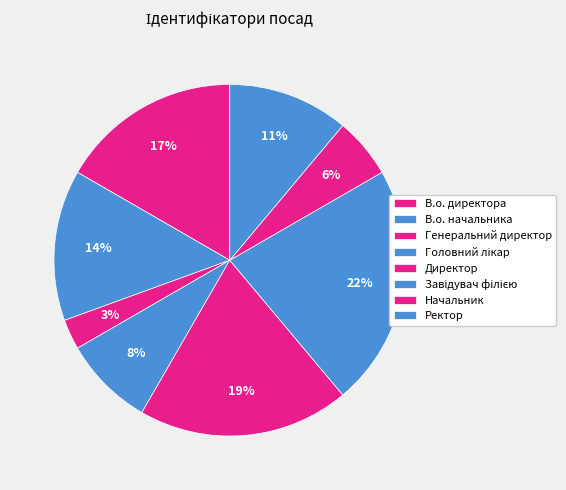

Count the number of slices in the pie.

8